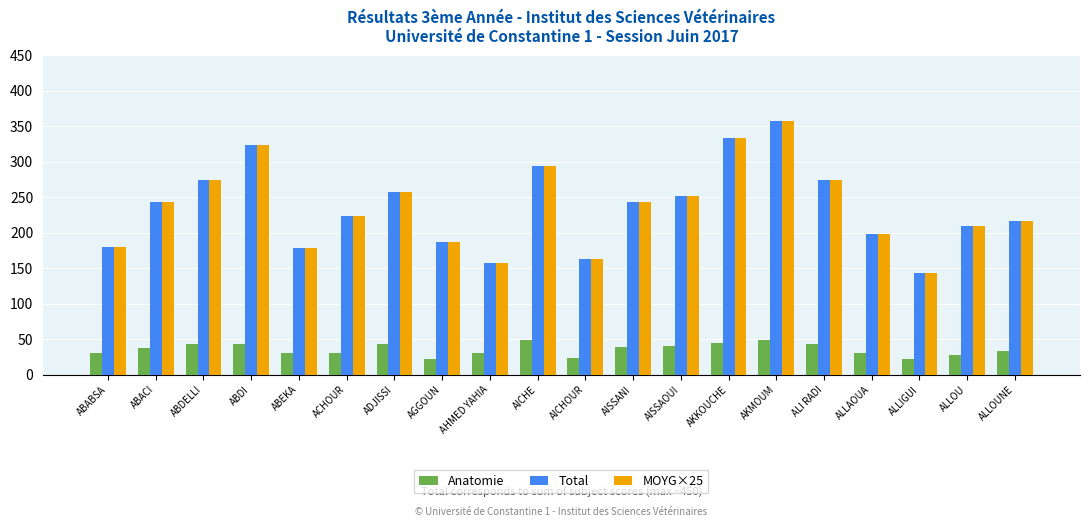

Does the chart contain stacked bars?

No